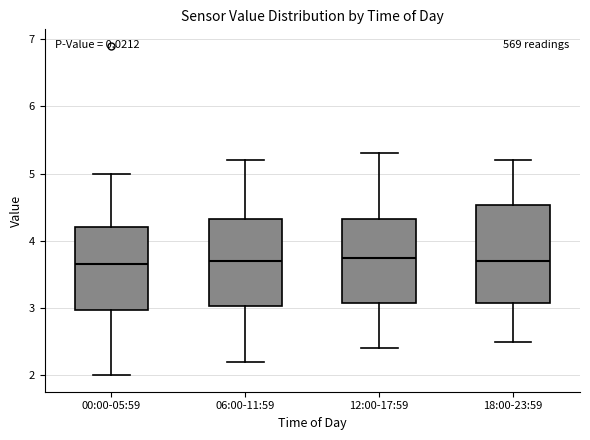

Reading left to right, transcribe this box plot: for each box, give where its median line is, the range the box spans, and where its two whiskers end, as read against the y-axis. The values are not printed on the chart, so give them approximately, as read against the axis.

00:00-05:59: median 3.7, box 3.0 to 4.2, whiskers 2.0 to 5.0
06:00-11:59: median 3.7, box 3.0 to 4.3, whiskers 2.2 to 5.2
12:00-17:59: median 3.8, box 3.1 to 4.3, whiskers 2.4 to 5.3
18:00-23:59: median 3.7, box 3.1 to 4.5, whiskers 2.5 to 5.2